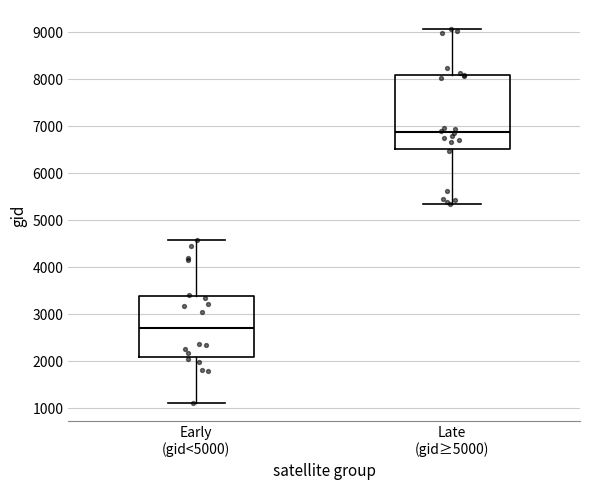

Reading left to right, read every box against the y-axis: the position of its median line, the range the box covers, and the ends of its whiskers. The values are not printed on the chart, so give them approximately, as read against the axis.

Early (gid<5000): median 2700, box 2100 to 3400, whiskers 1100 to 4600
Late (gid≥5000): median 6900, box 6500 to 8100, whiskers 5400 to 9100